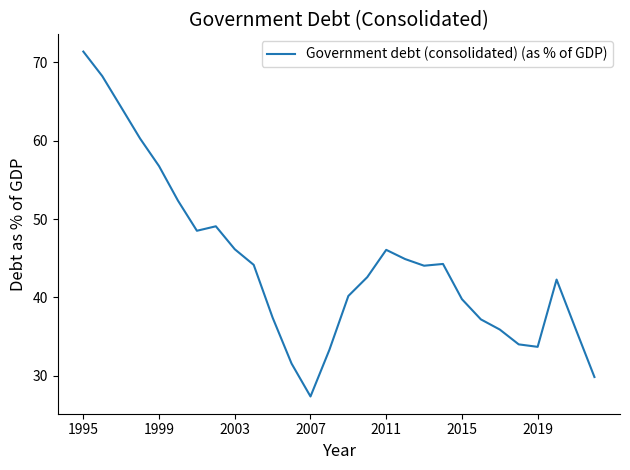

What is the smallest value displayed?

27.3